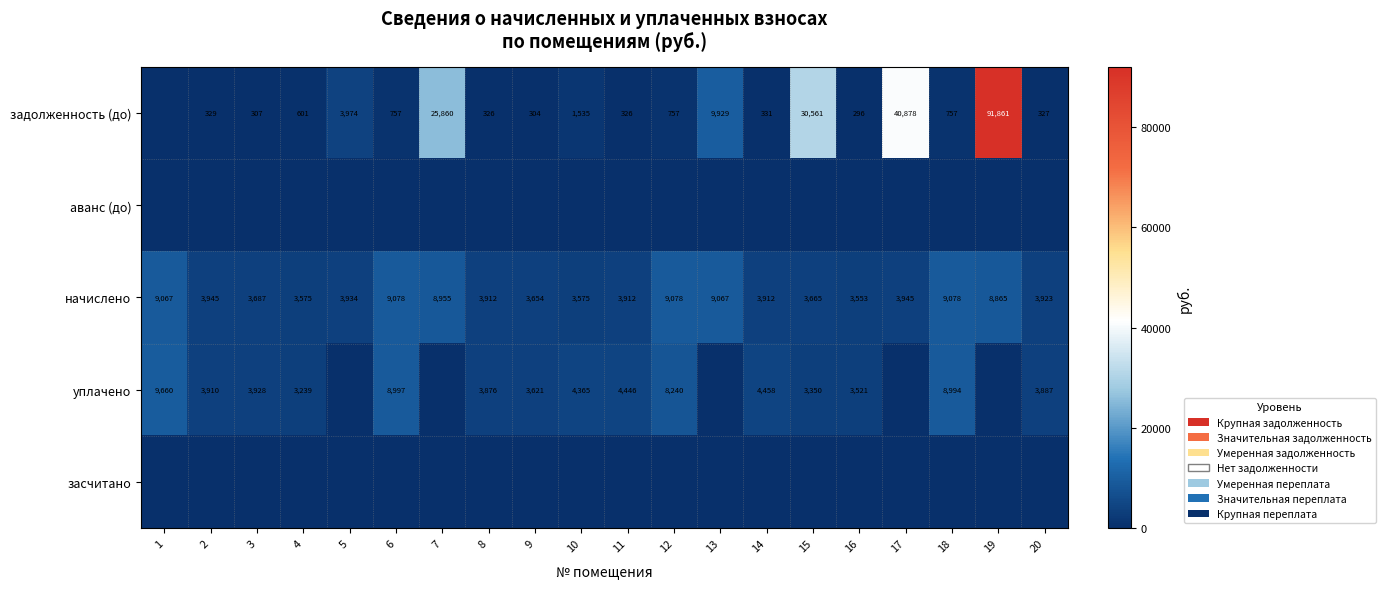

Between 16 and 11, which is larger?

11